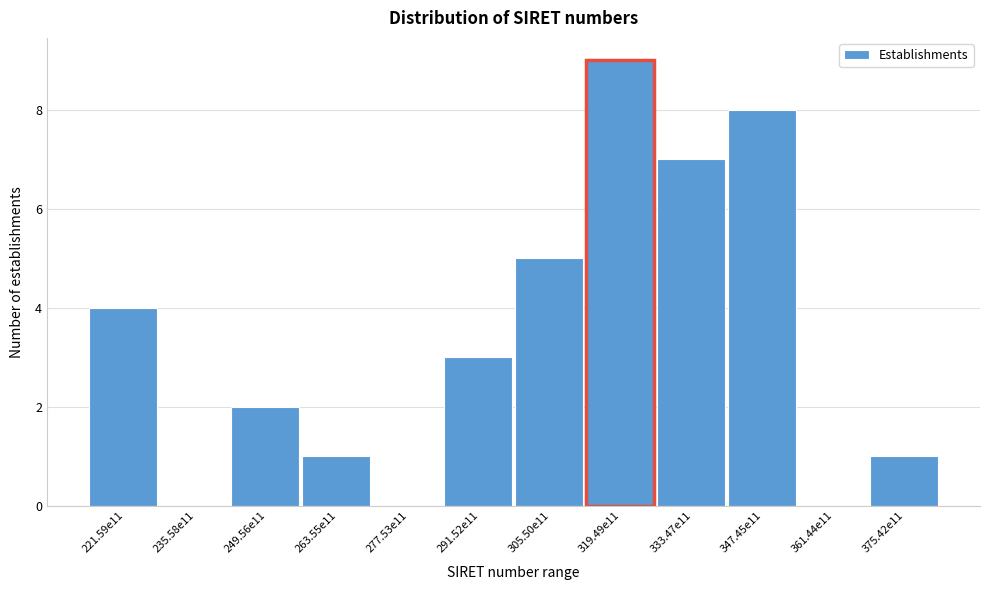

Reading right to left, list all the values displayed in this chart.

375.42e11=1	361.44e11=0	347.45e11=8	333.47e11=7	319.49e11=9	305.50e11=5	291.52e11=3	277.53e11=0	263.55e11=1	249.56e11=2	235.58e11=0	221.59e11=4